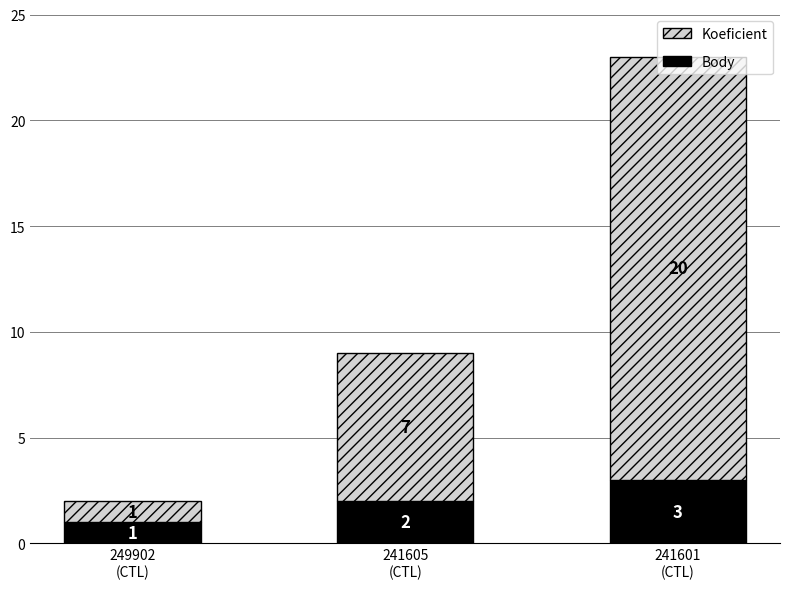

What are all the series names shown in the legend?

Koeficient, Body